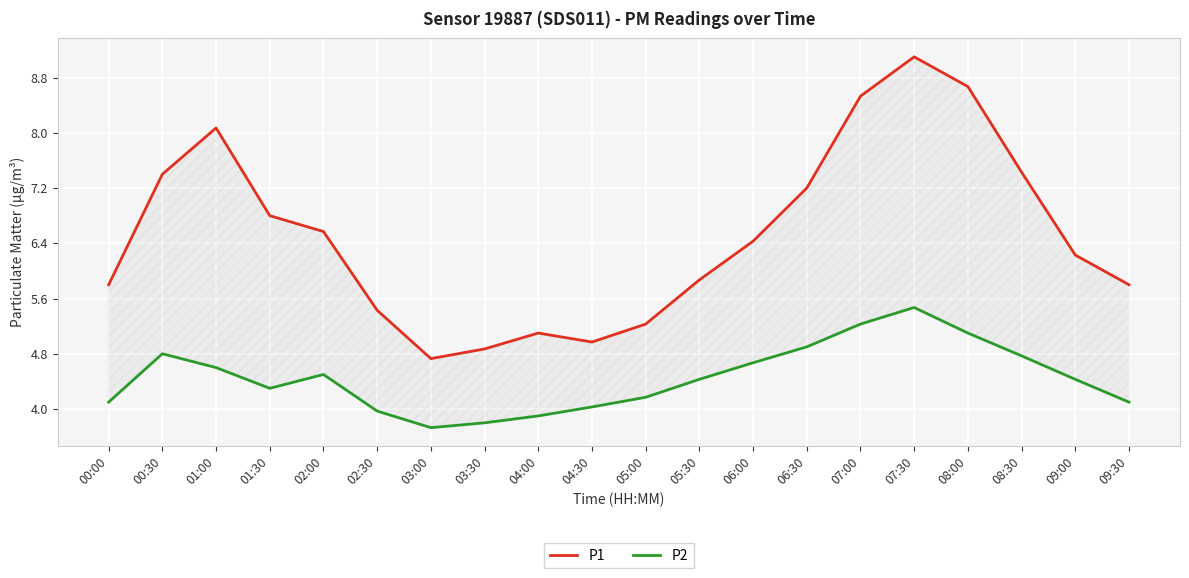

What is the value of the P1 point at the 6th from the left?

5.4